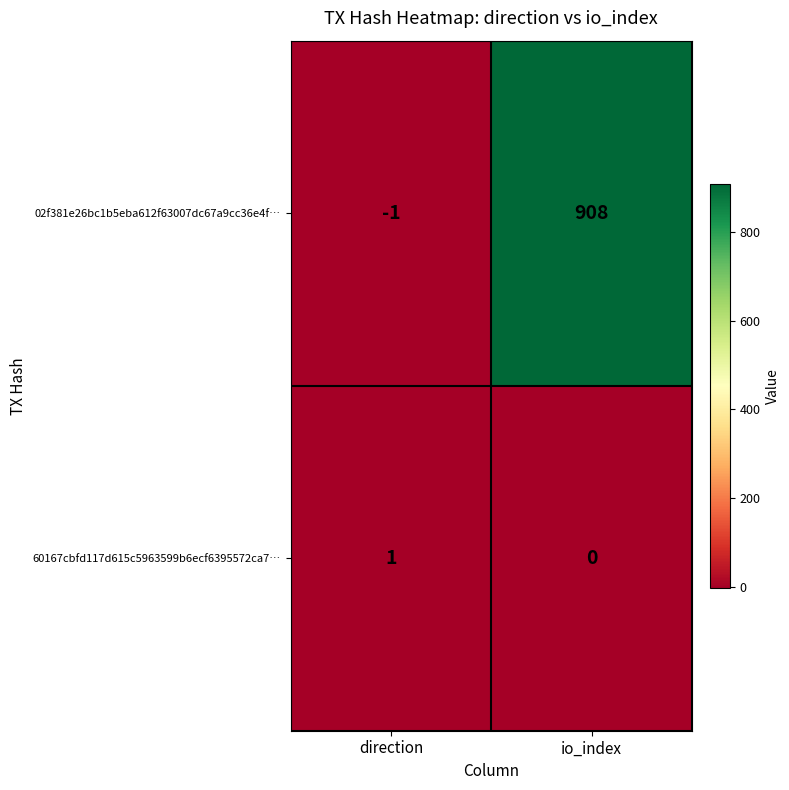

What is the spread (max minus min) of values at io_index?

908